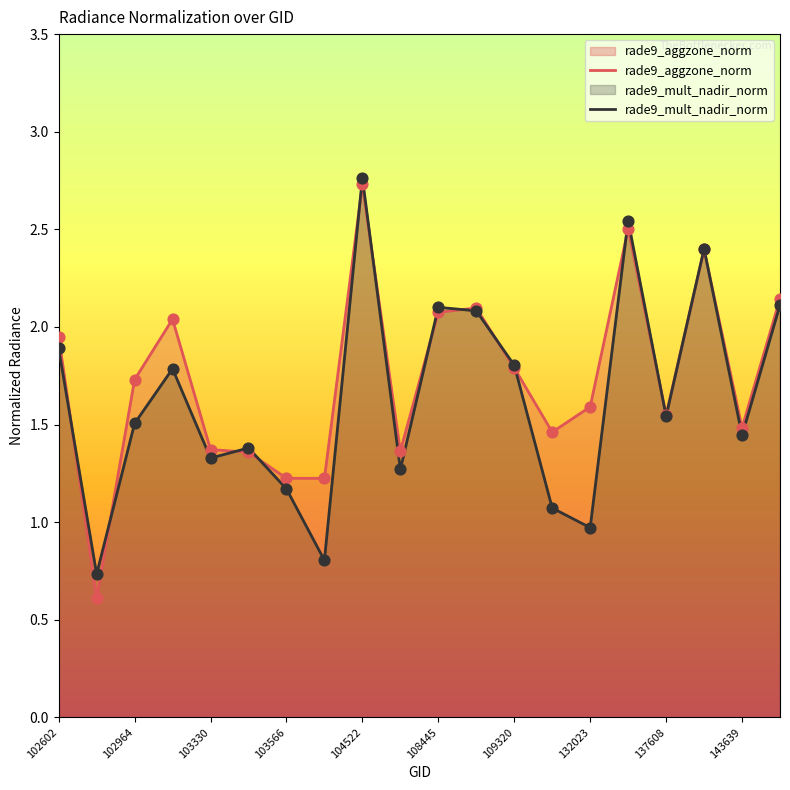

At how many categories does at least one series exceed 2?

7